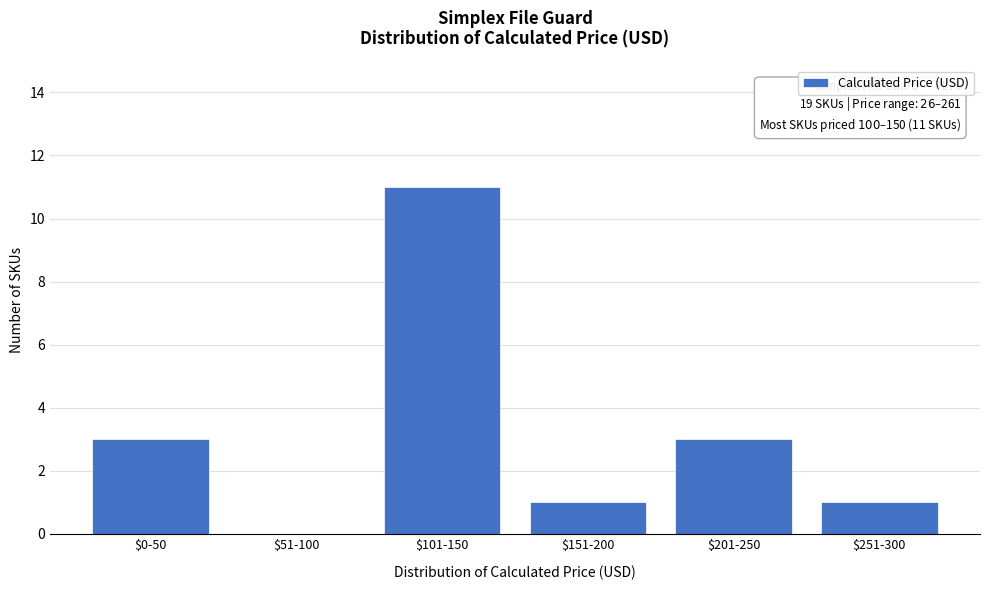

Is it true that the value at $51-100 is 4?

False